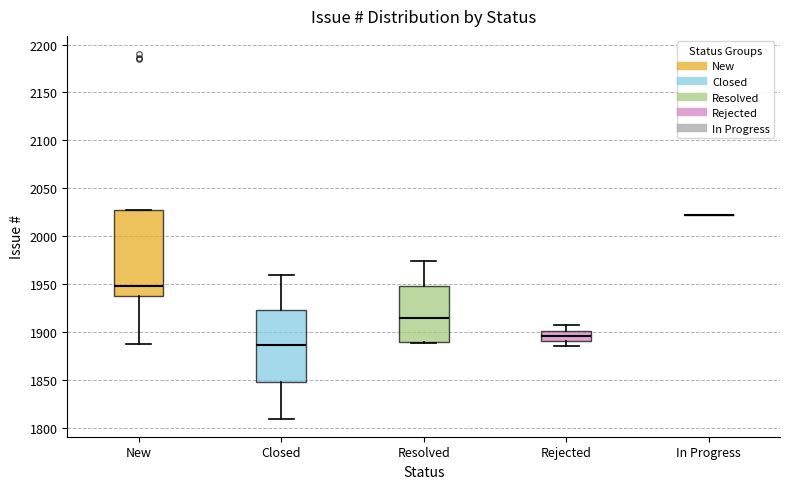

Where does the upper whisker of the box for Closed end on the y-axis? The values are not printed on the chart, so give them approximately, as read against the axis.

1960